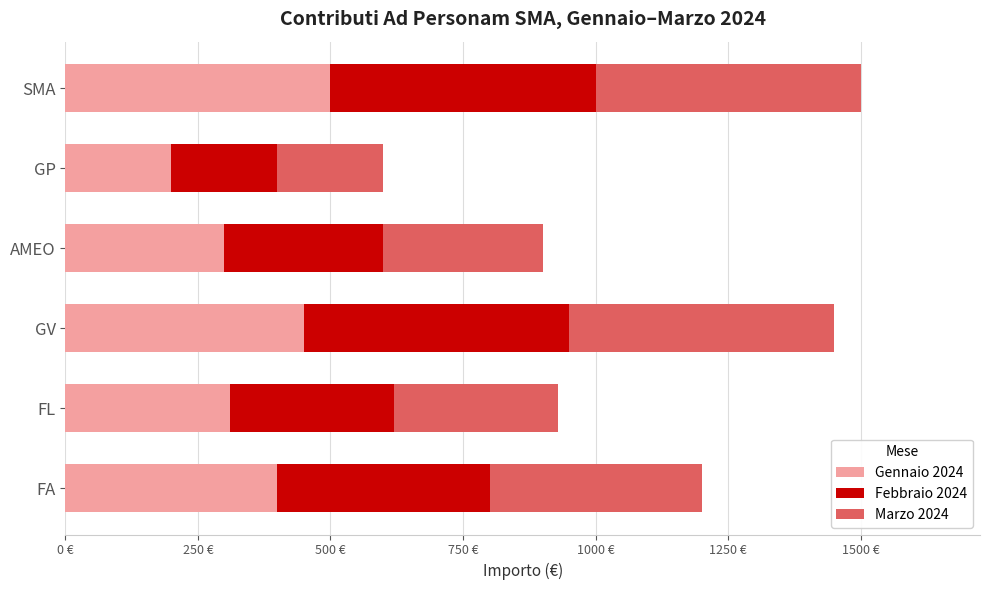

What are all the series names shown in the legend?

Gennaio 2024, Febbraio 2024, Marzo 2024